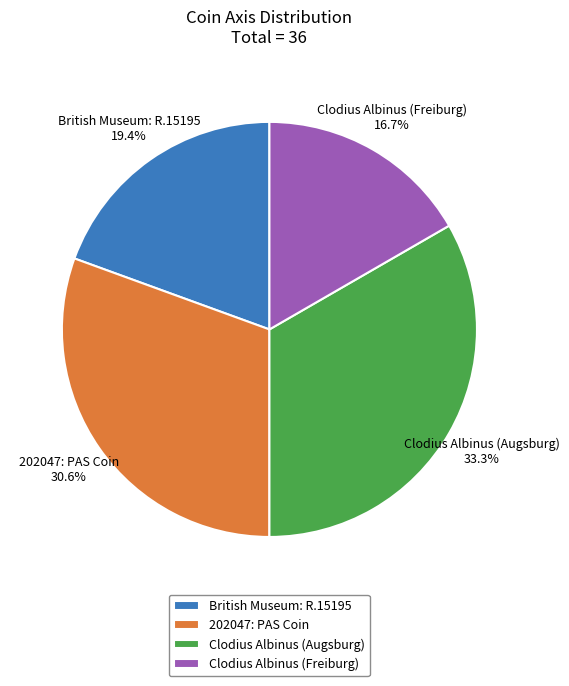

What portion of the pie excludes 202047: PAS Coin?

69.4%